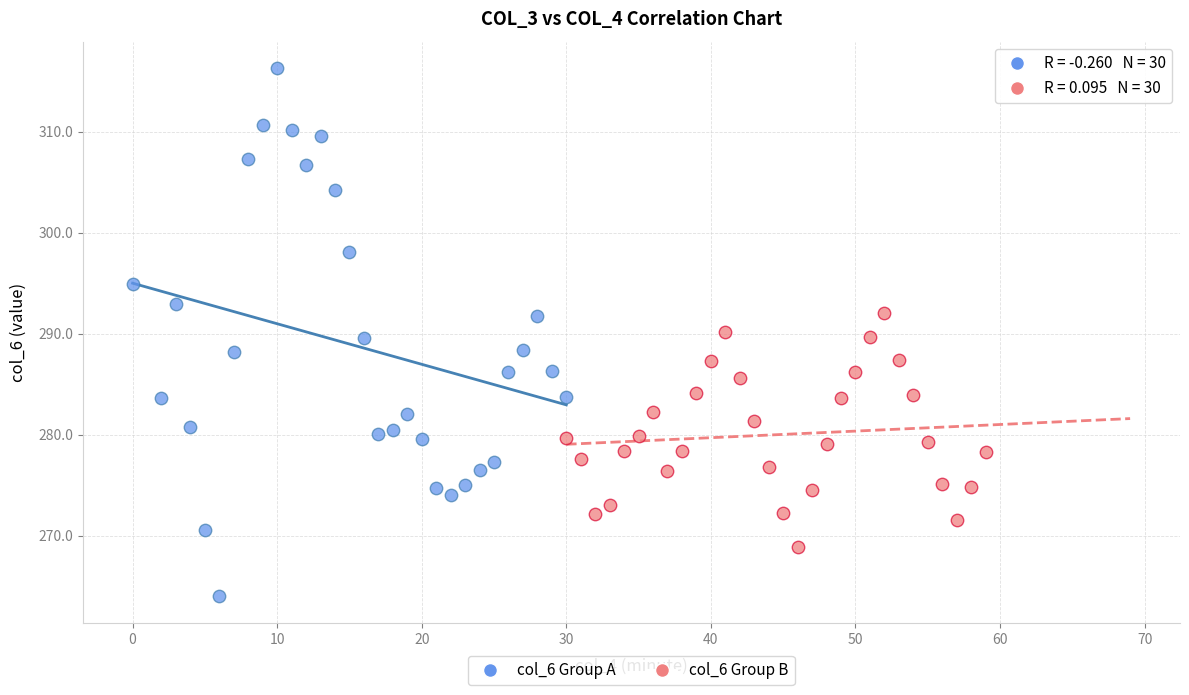

Which series contains the lowest Y value?

col_6 Group A